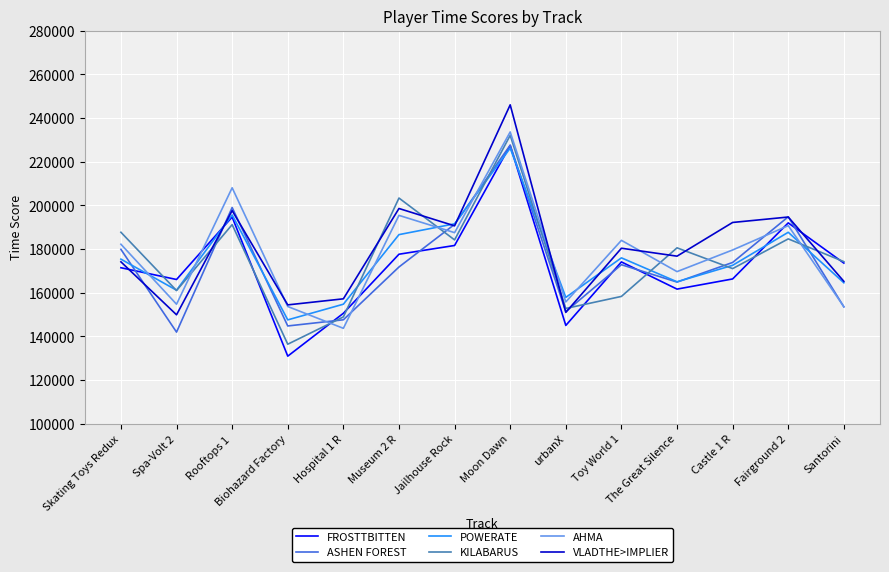

Does the chart have visible grid lines?

Yes